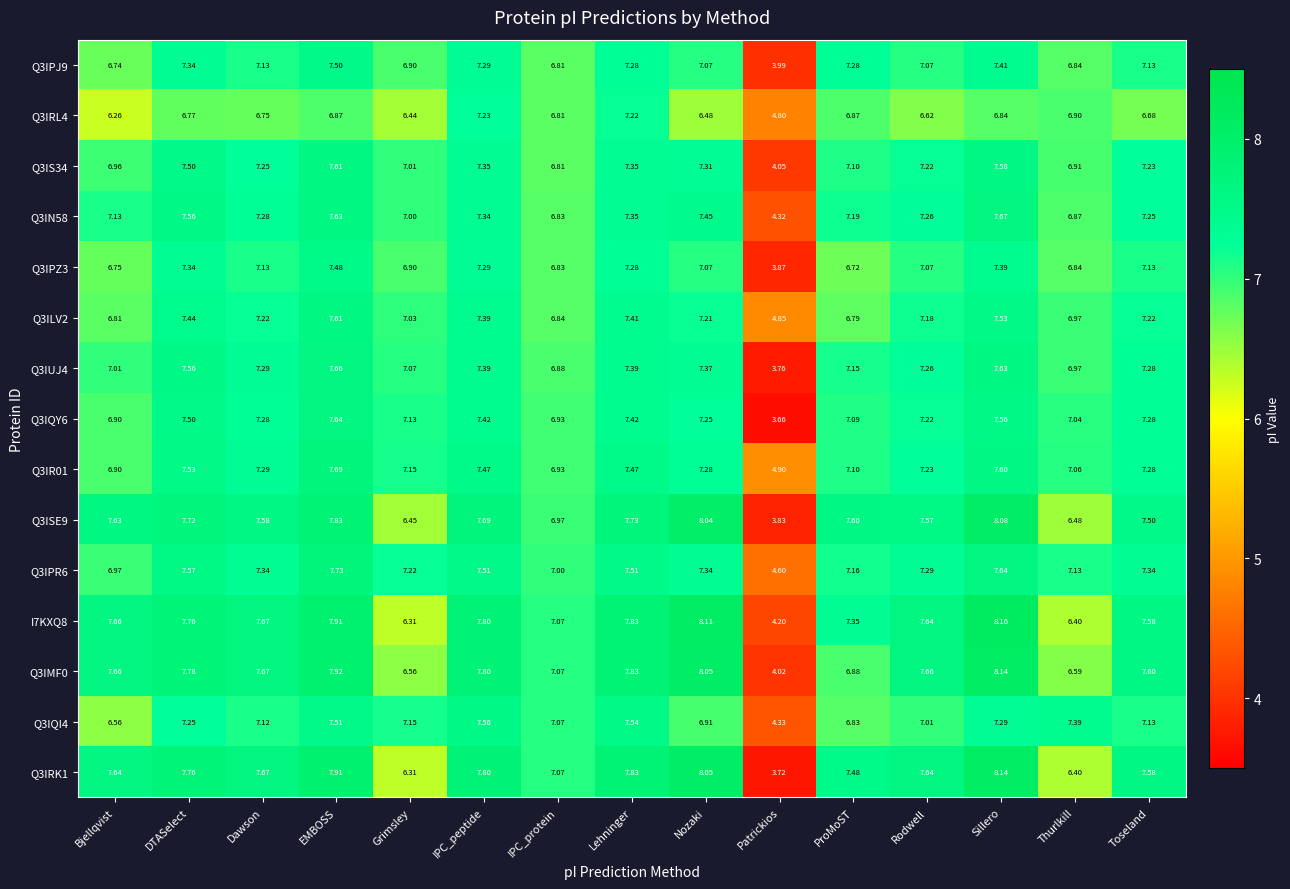

Where does the Q3IS34 series first go above 7?

DTASelect